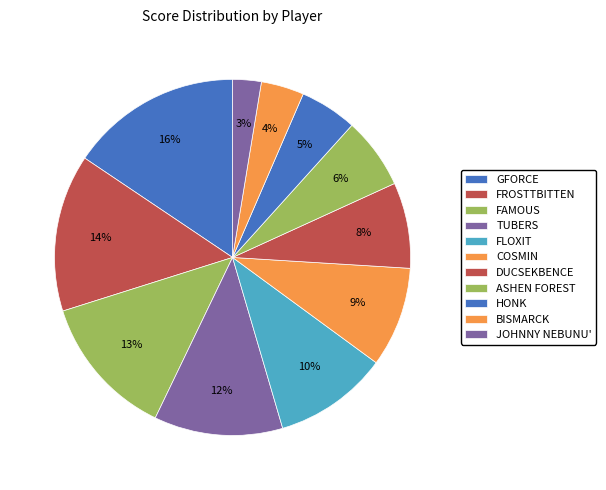

How many slices are in this pie chart?

11